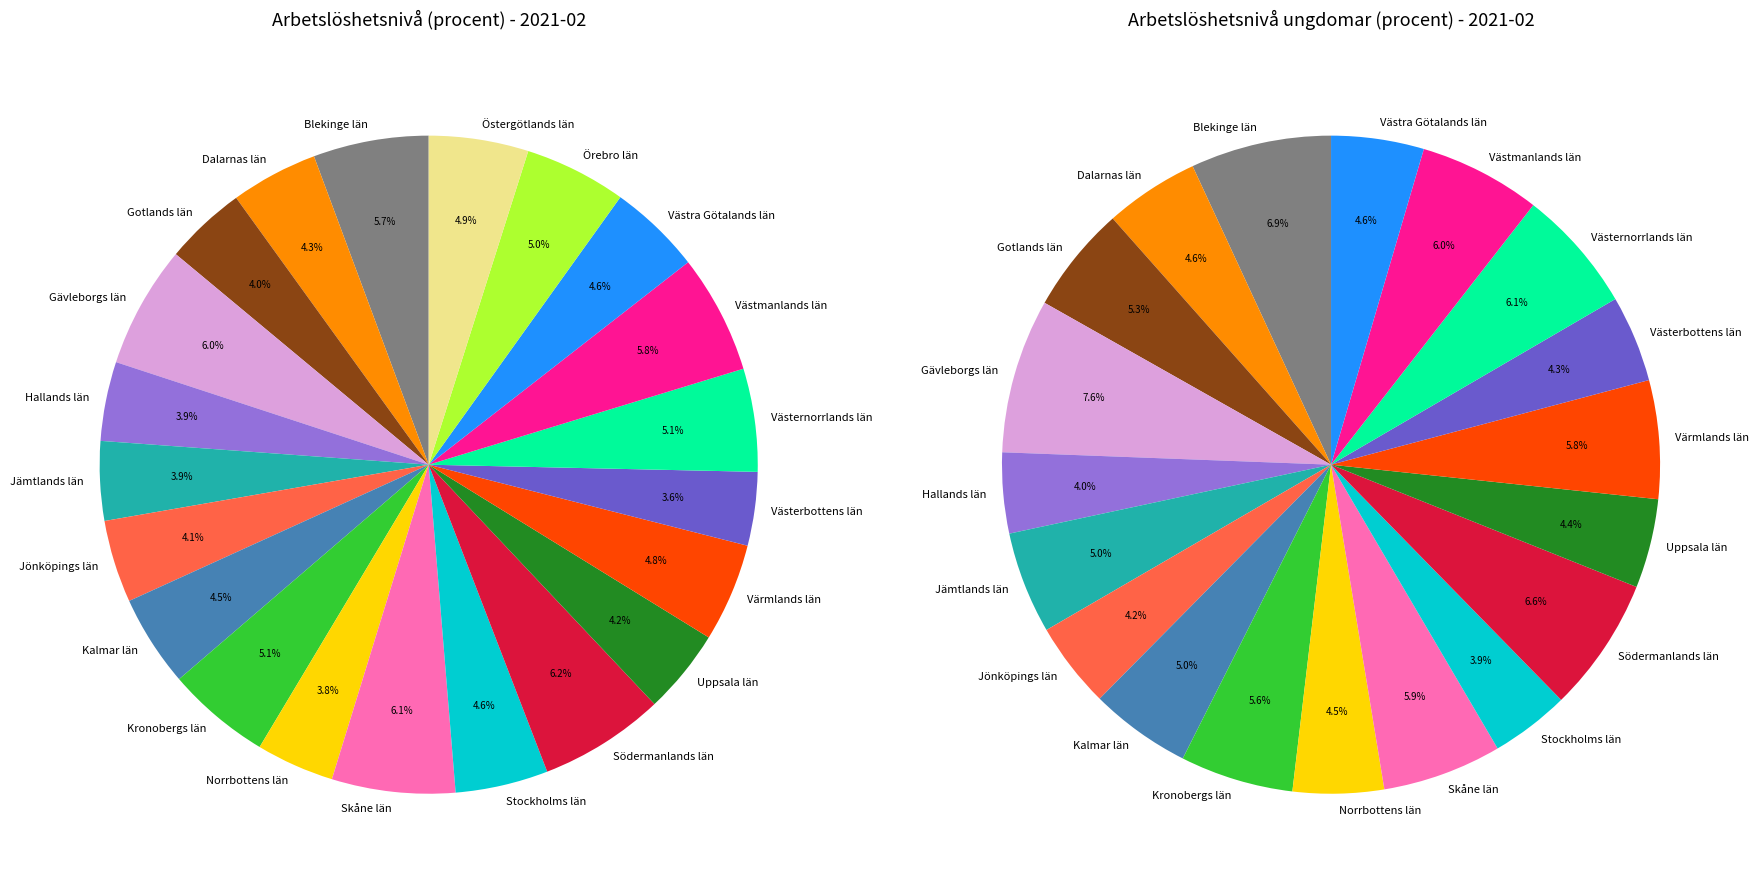

Which series has the largest range (max minus min)?

Arbetslöshetsnivå ungdomar (procent)